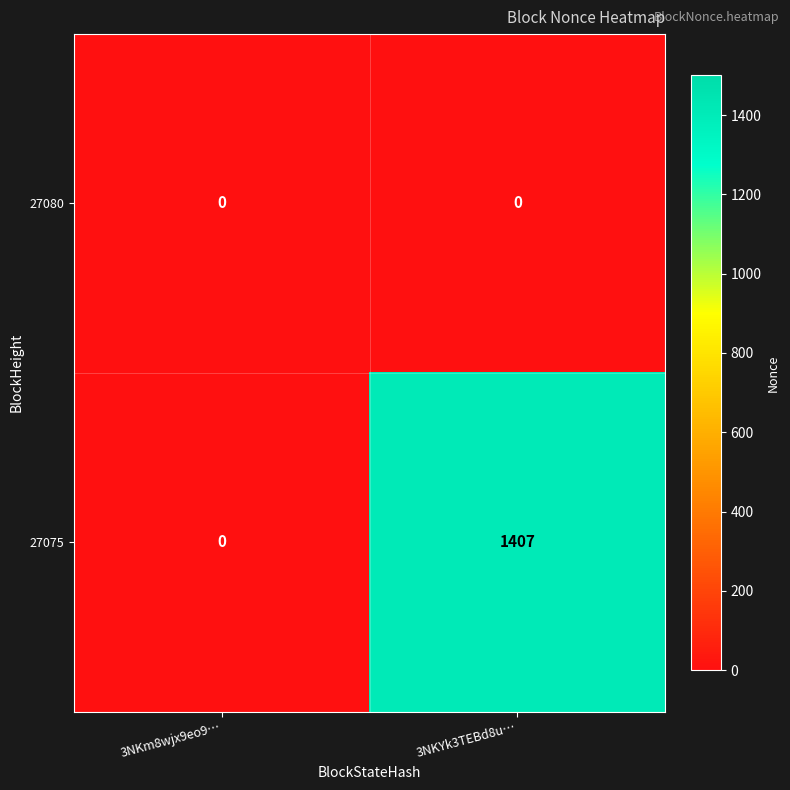

Which series has the largest total across all categories?

27075